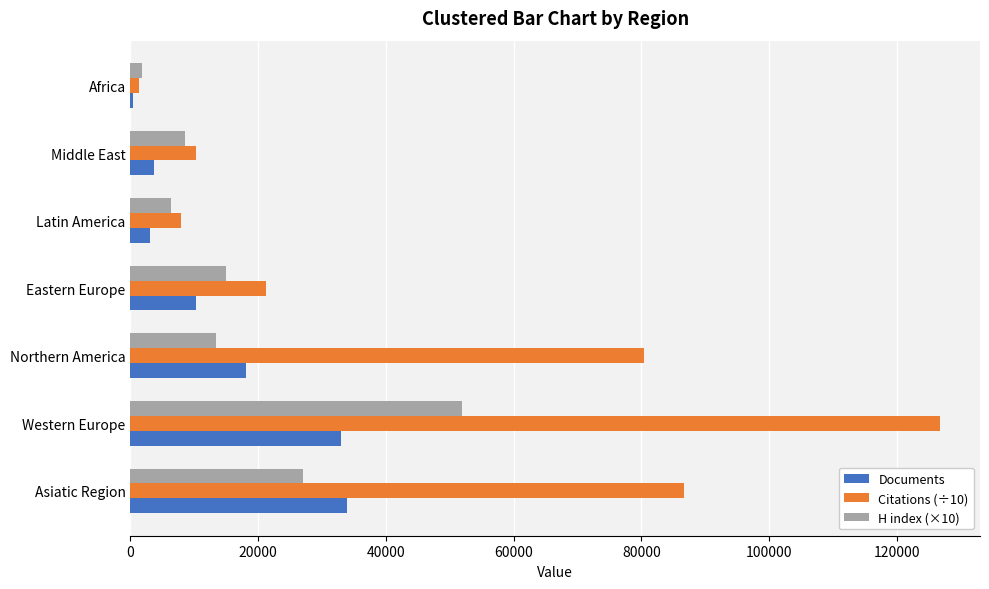

Is it true that Documents equals 3733 at Middle East?

True